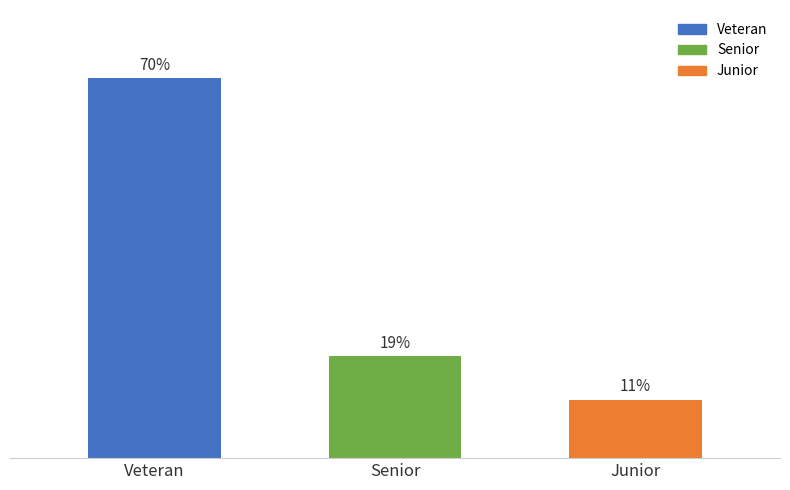

Are the bars horizontal?

No